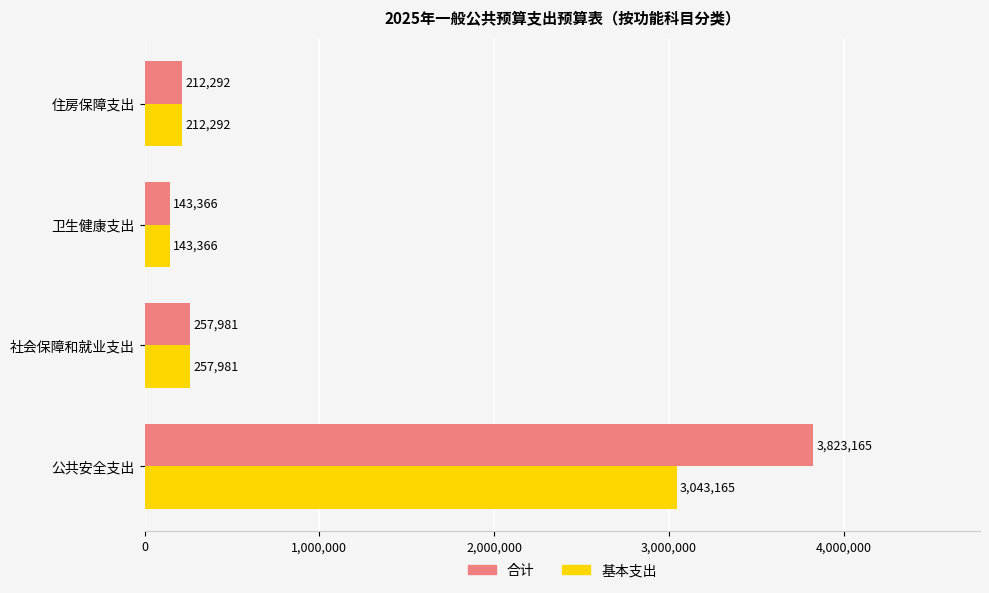

List the series in order of their peak value, lowest first.

基本支出, 合计